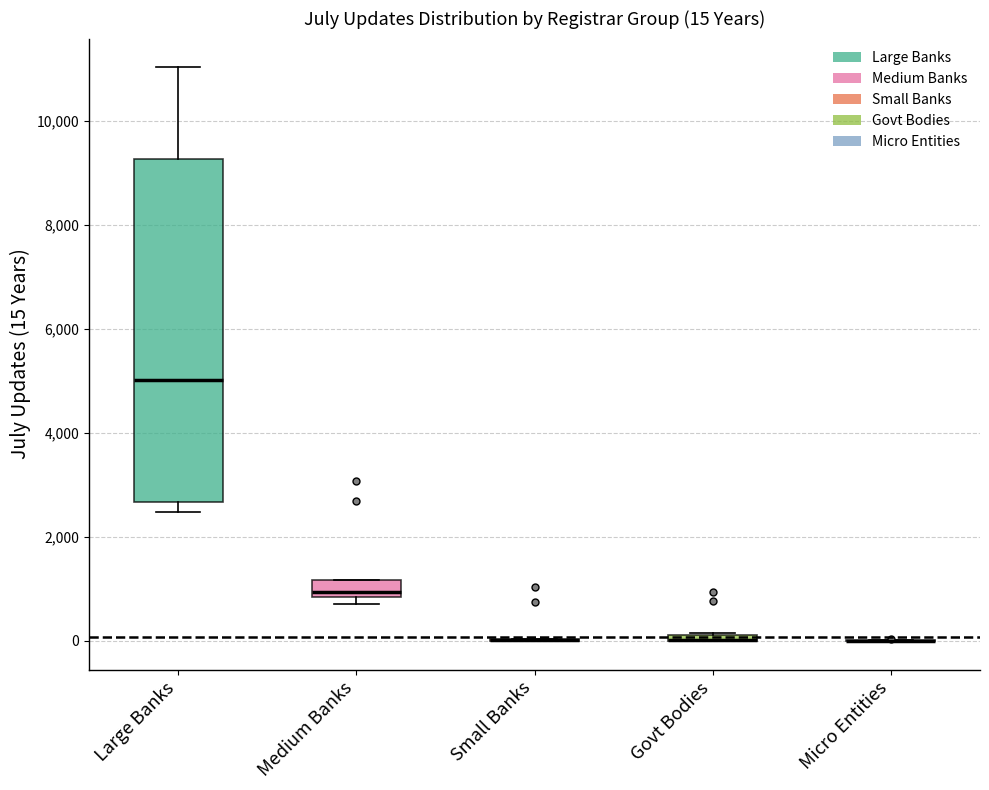

Comparing the boxes themselves (not the whiskers), which one is the tallest?

Large Banks